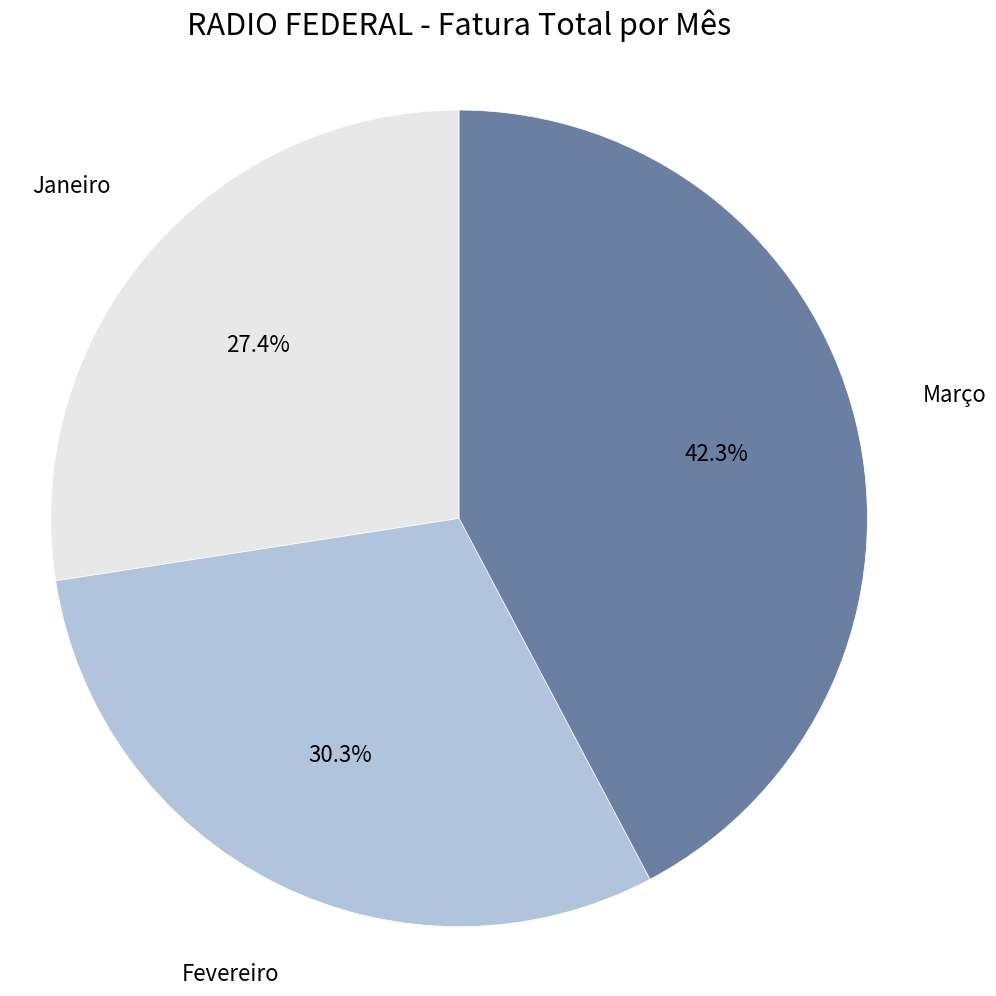

What is the largest slice in the pie chart?

Março